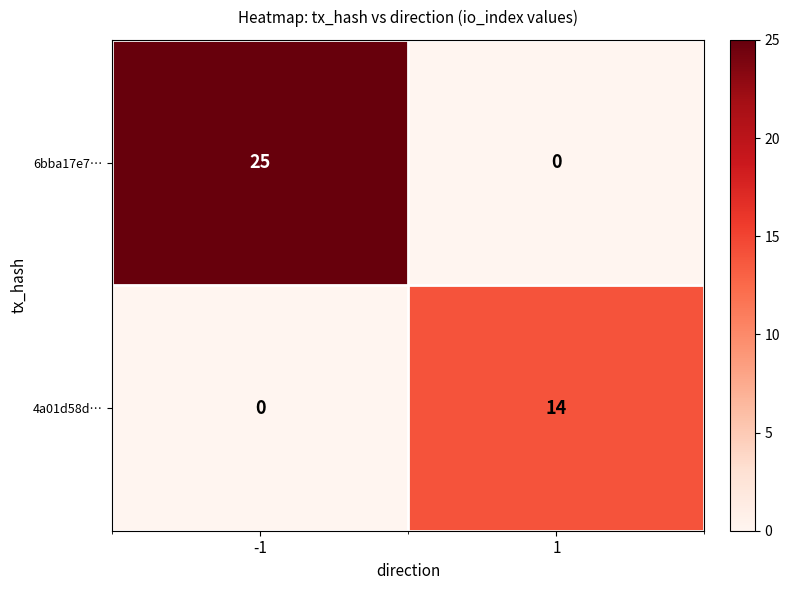

Reading left to right, transcribe all the data shown in this chart.

6bba17e7…: -1=25	1=0
4a01d58d…: -1=0	1=14